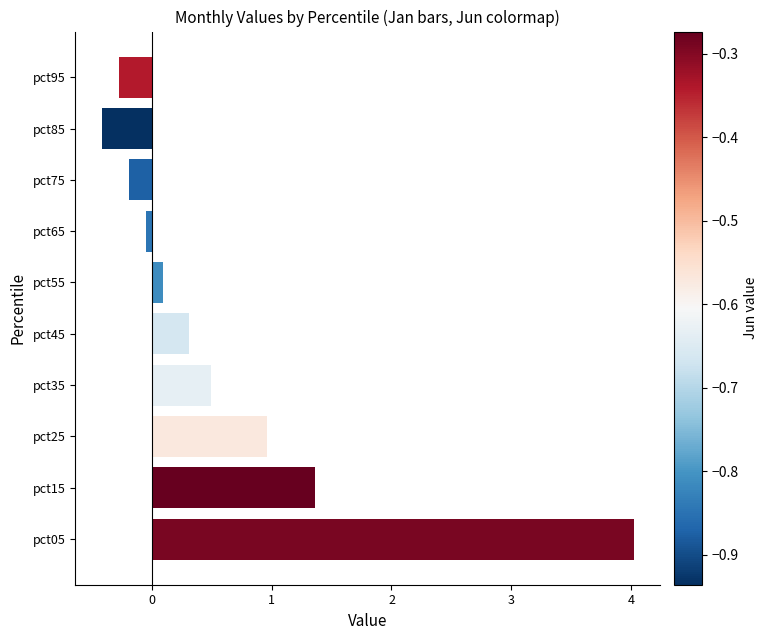

Where is the data nearest to the value 1?

pct25